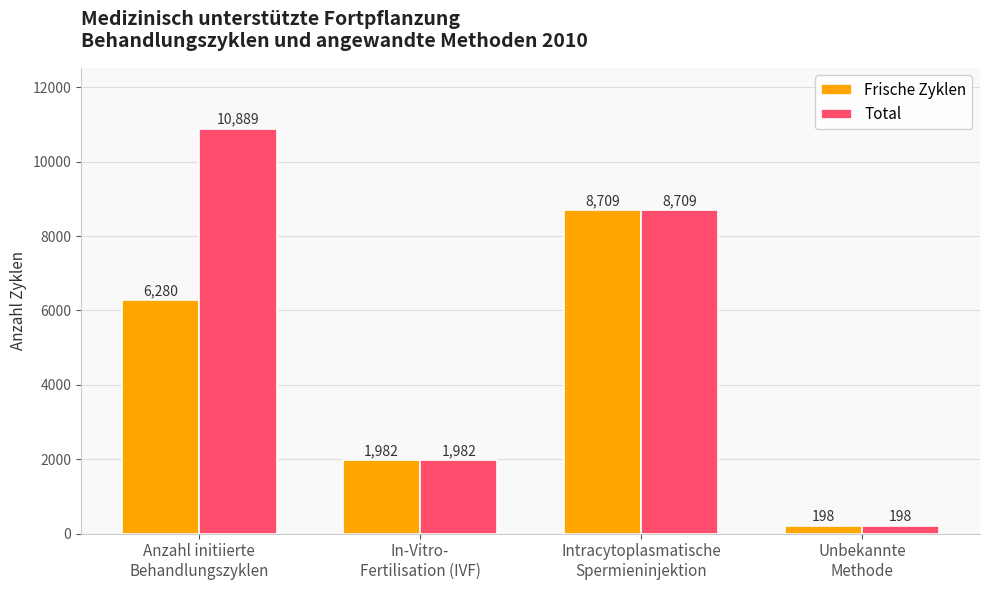

Count the Total values in the range 1982 to 10889.

3